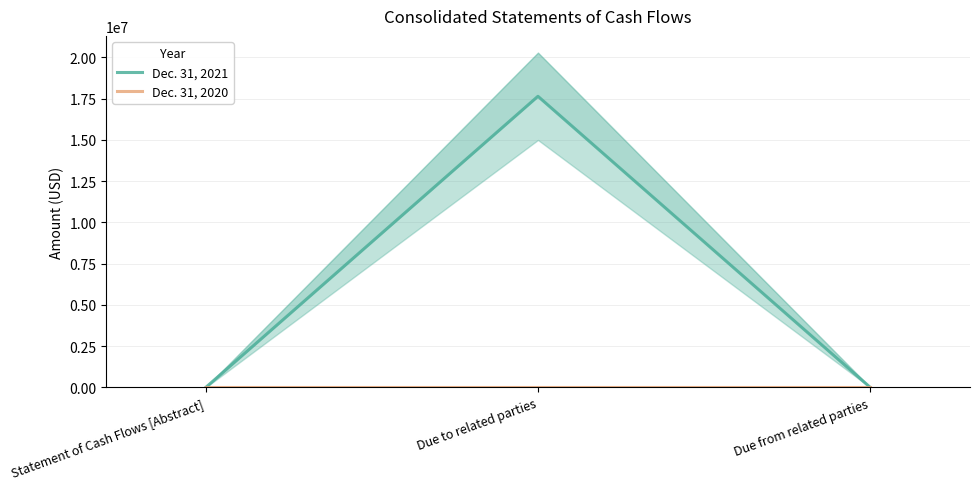

Reading left to right, list all the values displayed in this chart.

Dec. 31, 2021: 0	17635000	7500
Dec. 31, 2020: 0	0	0